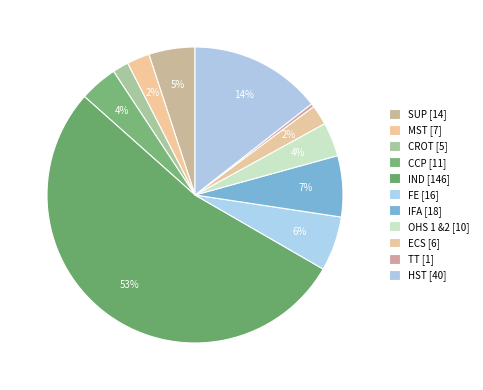

Count the number of slices in the pie.

11